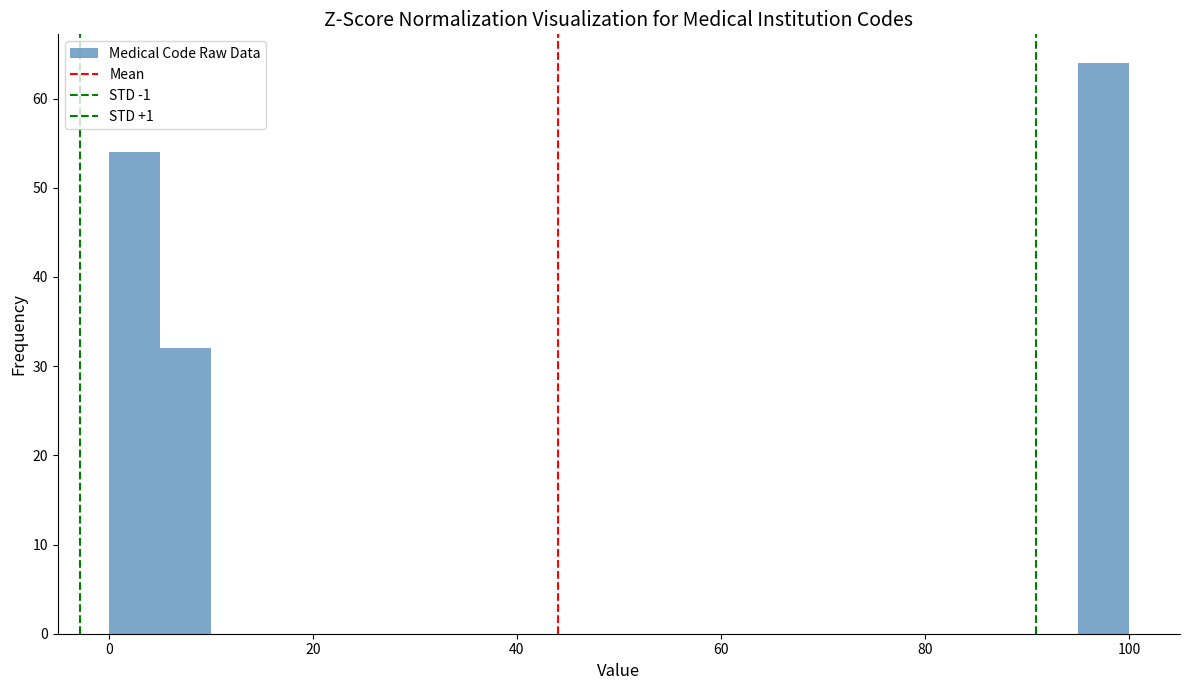

Read against the x-axis, roughly where is the centre of the tallest bar?

98